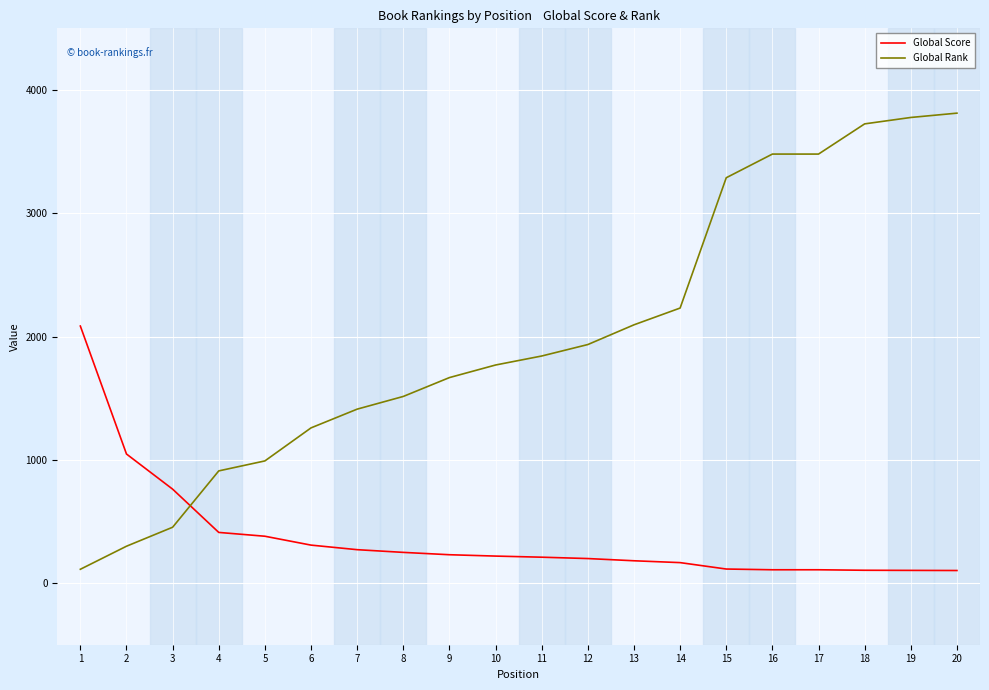

Rank the series by their maximum value, from highest to lowest.

Global Rank, Global Score